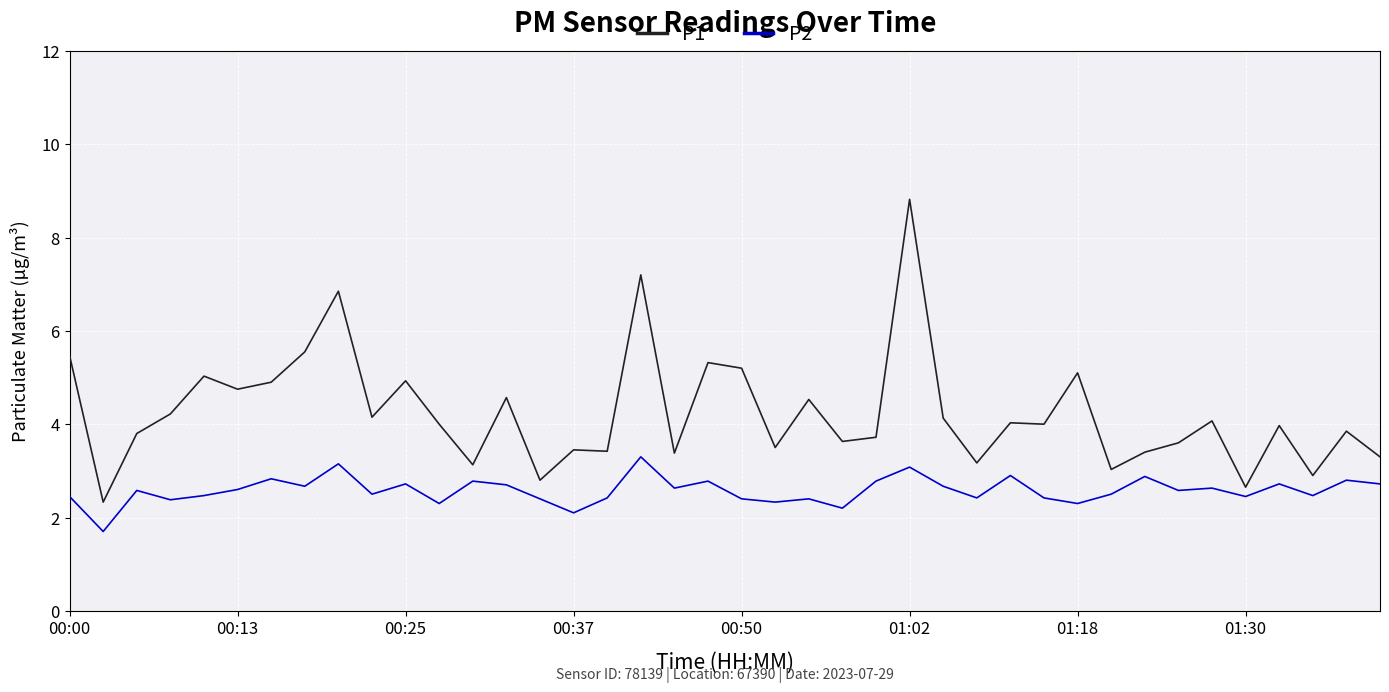

Which series has the largest range (max minus min)?

P1